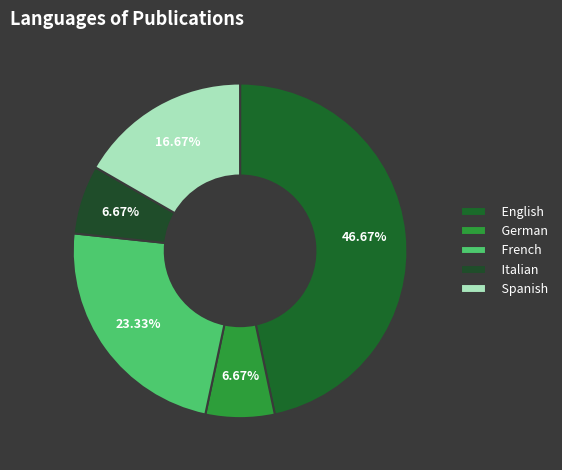

How many slices are in this pie chart?

5